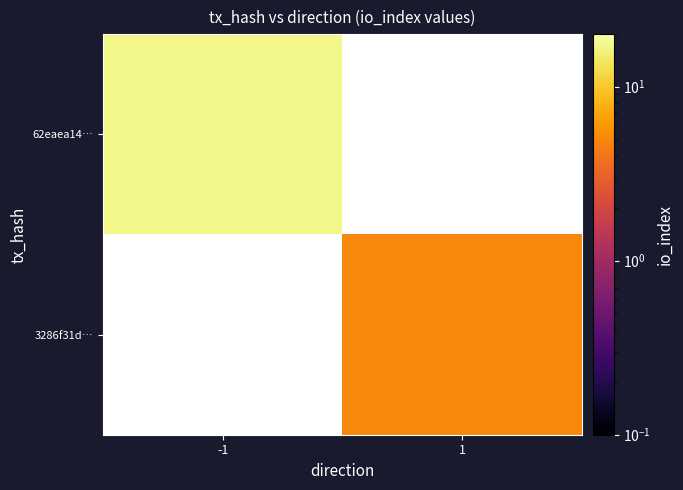

Reading left to right, list all the values displayed in this chart.

62eaea14…: -1=17	1=0
3286f31d…: -1=0	1=5